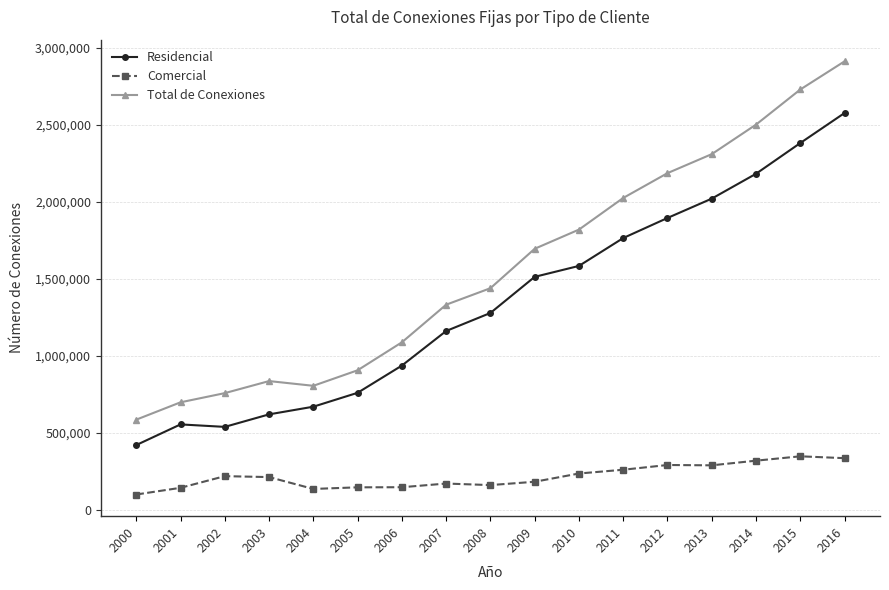

The value of Residencial at 2015 is 4243037. True or false?

False